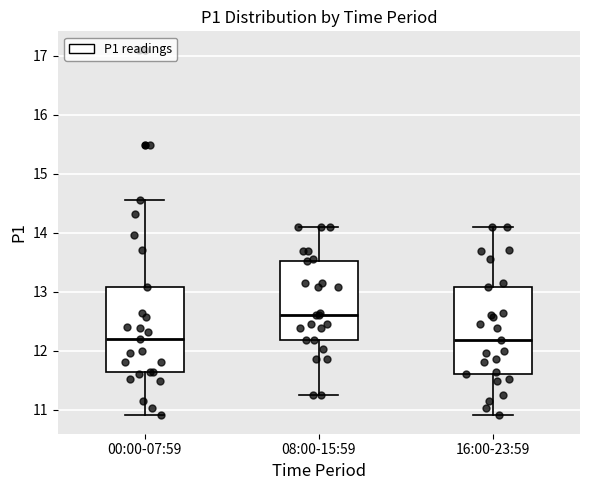

Reading left to right, read every box against the y-axis: the position of its median line, the range the box covers, and the ends of its whiskers. The values are not printed on the chart, so give them approximately, as read against the axis.

00:00-07:59: median 12.2, box 11.6 to 13.1, whiskers 10.9 to 14.6
08:00-15:59: median 12.6, box 12.2 to 13.5, whiskers 11.3 to 14.1
16:00-23:59: median 12.2, box 11.6 to 13.1, whiskers 10.9 to 14.1